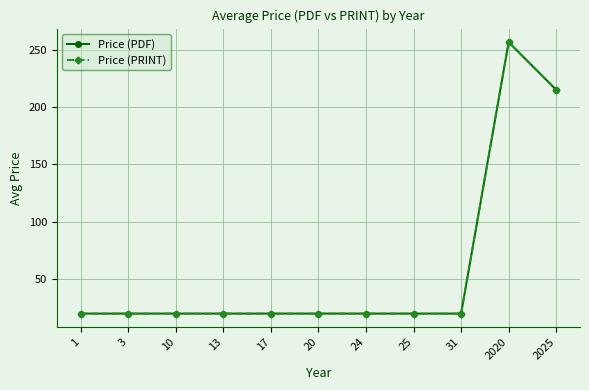

What is the greatest value displayed?

256.7